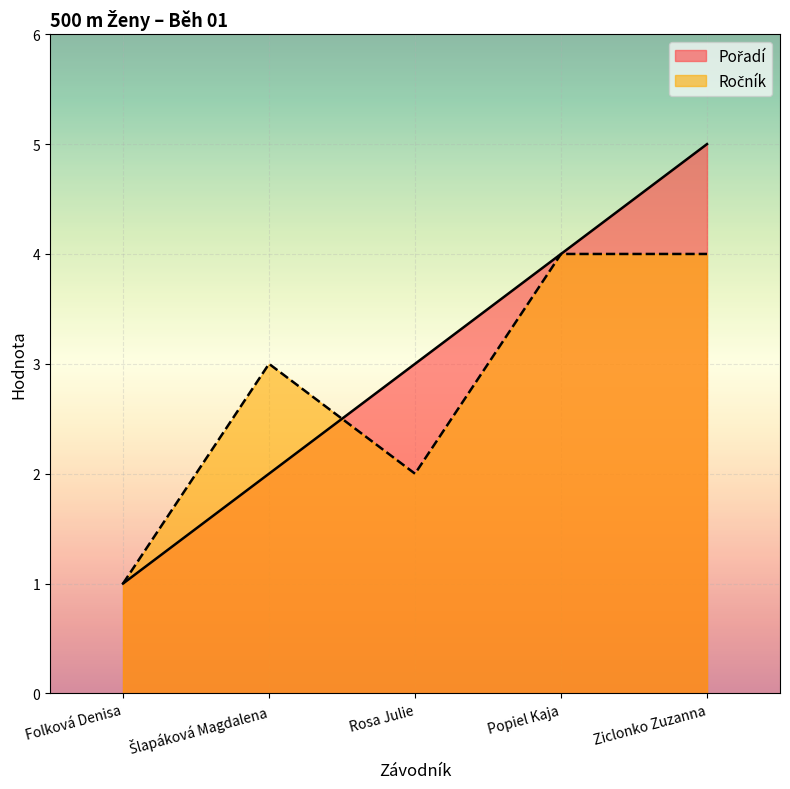

At which label does Pořadí first exceed 3?

Popiel Kaja